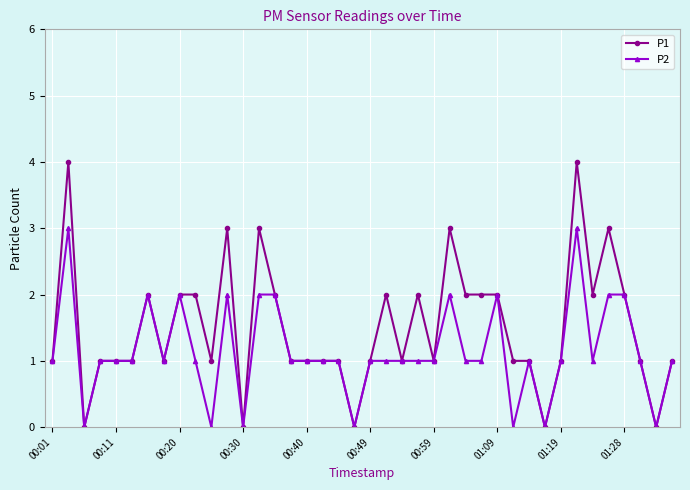

What is the average value of the P1 series?

2